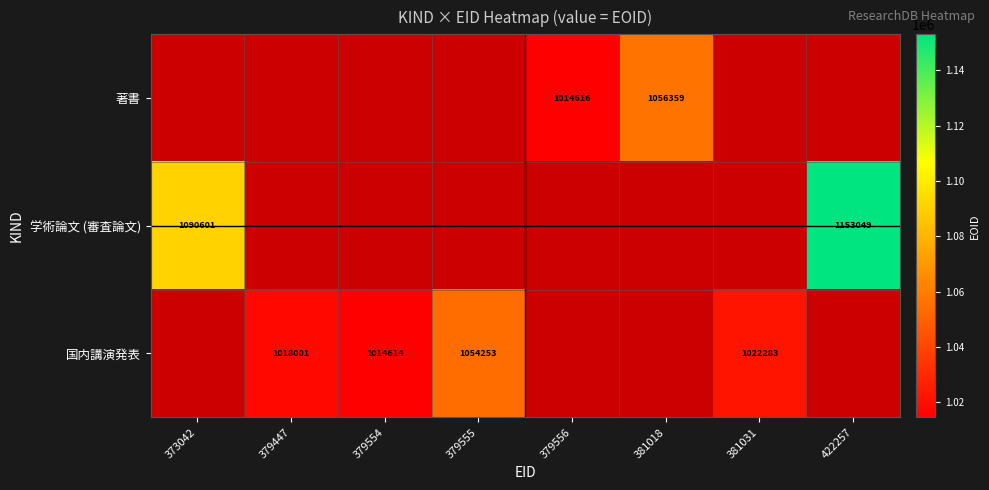

Is it true that 学術論文 (審査論文) equals 1090601 at 373042?

True